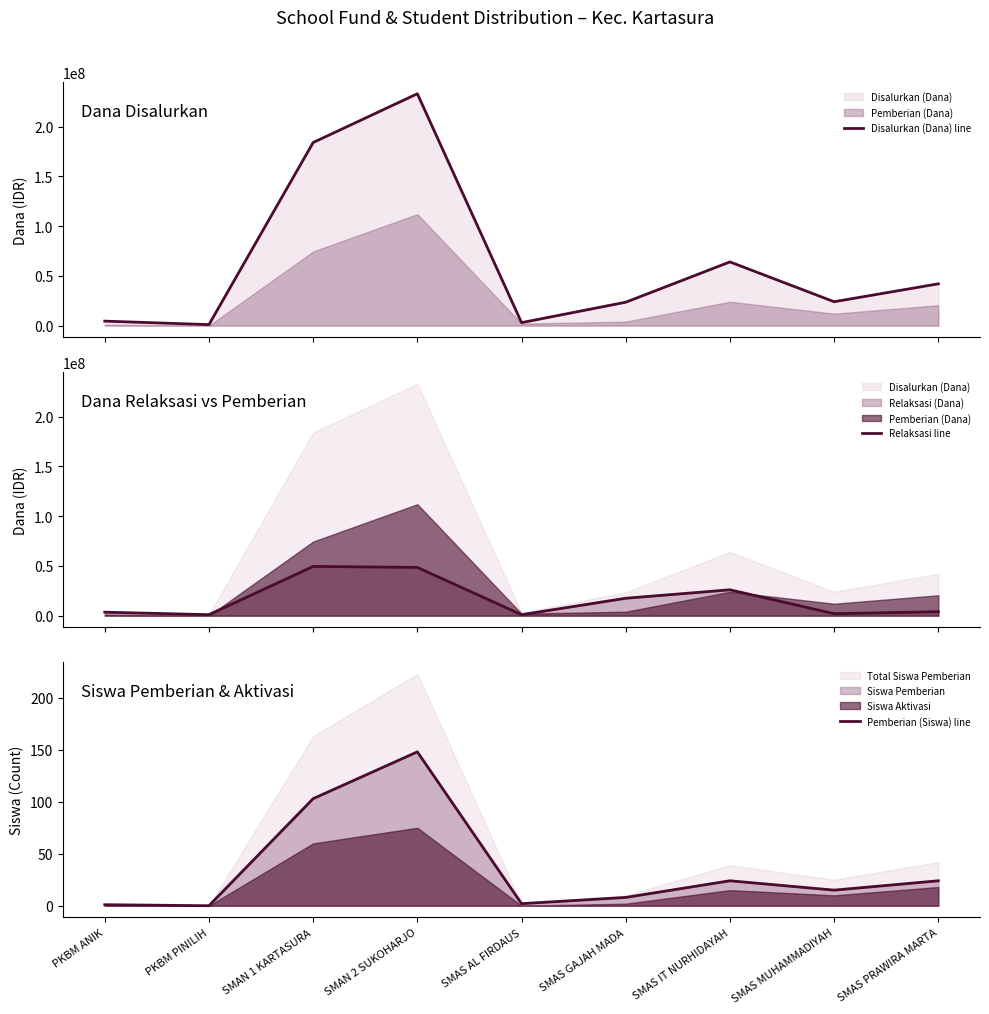

True or false: Relaksasi line and Pemberian (Siswa) line intersect in this chart.

False